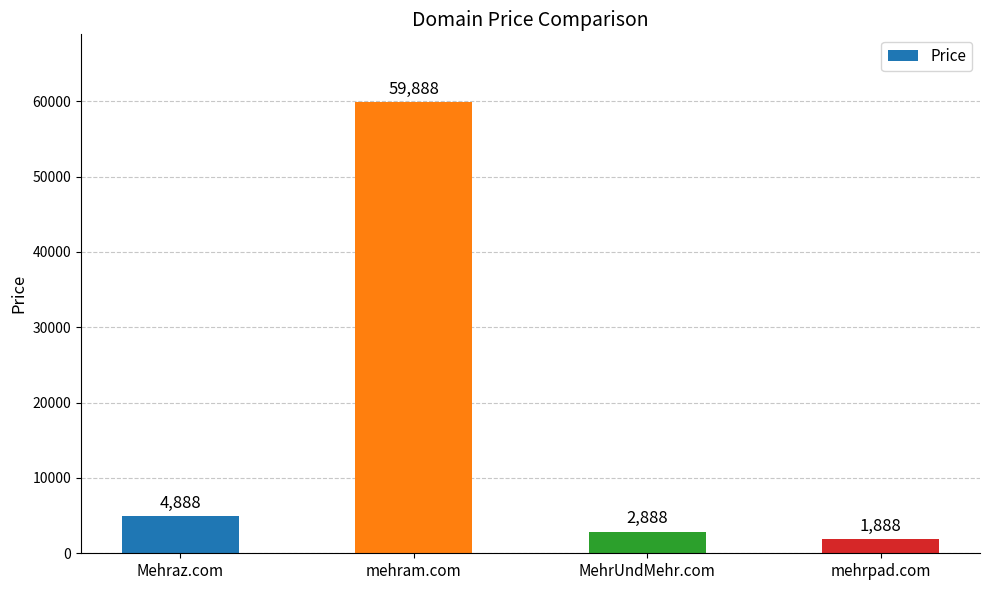

What position from the left is MehrUndMehr.com?

3